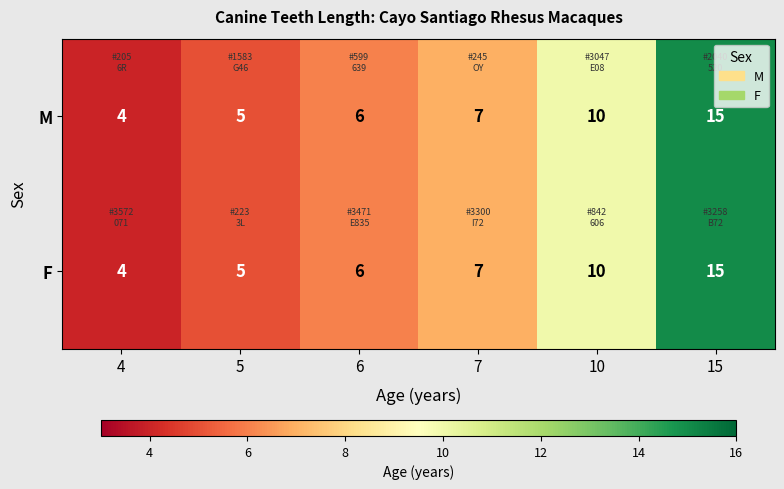

Is it true that M equals 6 at 6?

True